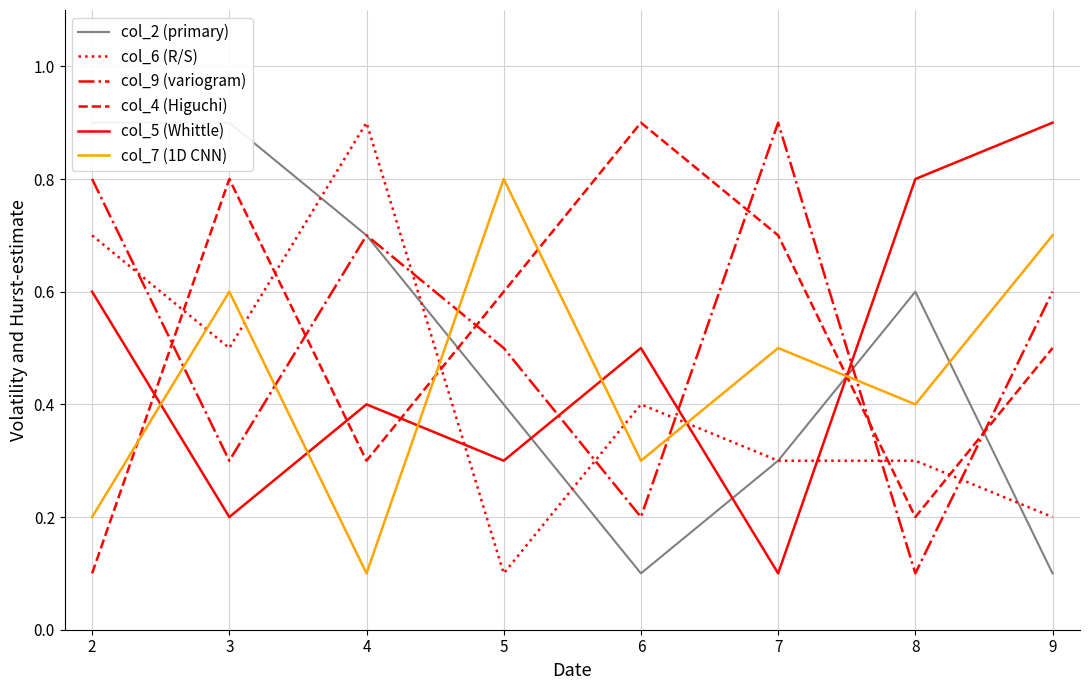

What is the value of the col_2 (primary) point at the 4th from the left?

0.4